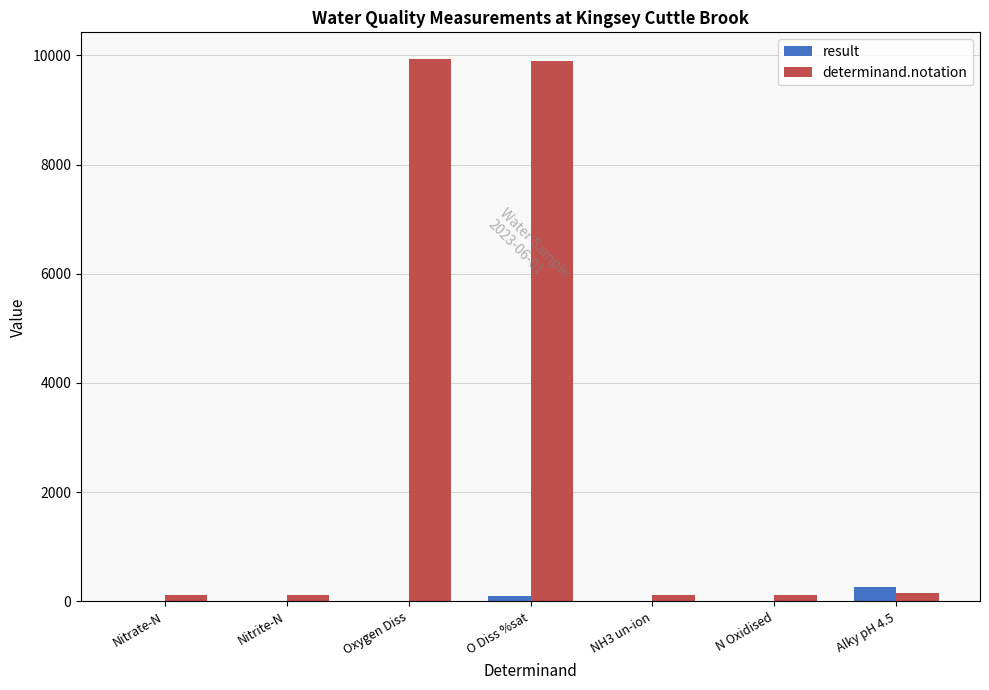

What is the maximum value for determinand.notation?

9924.0